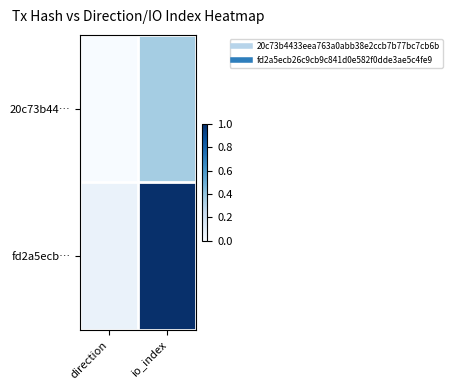

Between io_index and direction, which is larger?

io_index